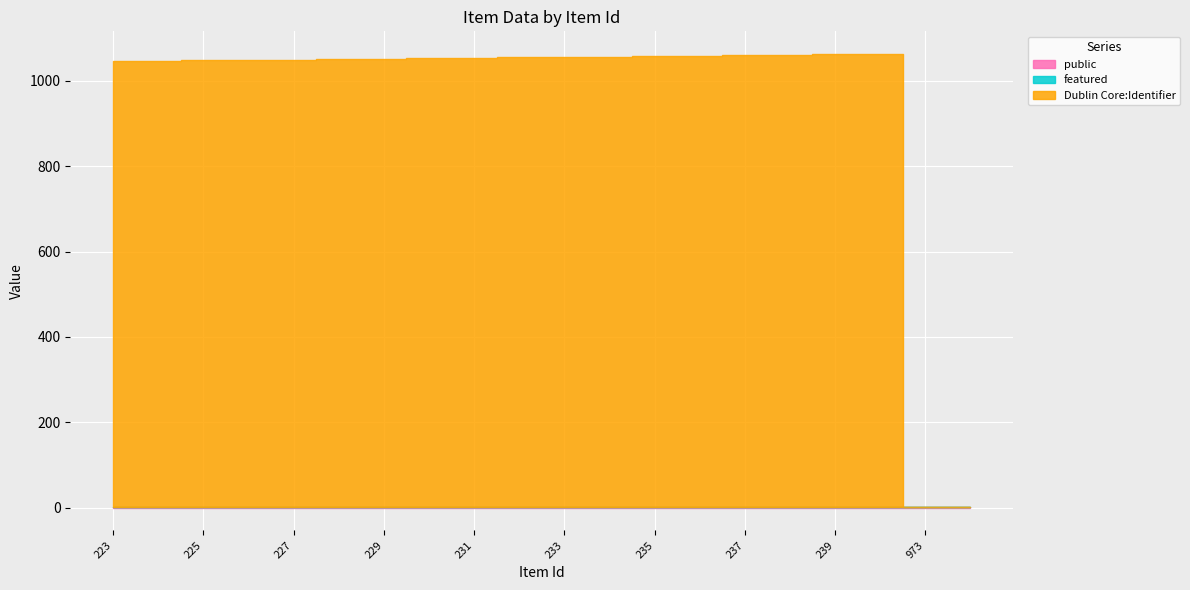

At which category is the sum across all series the highest?

240